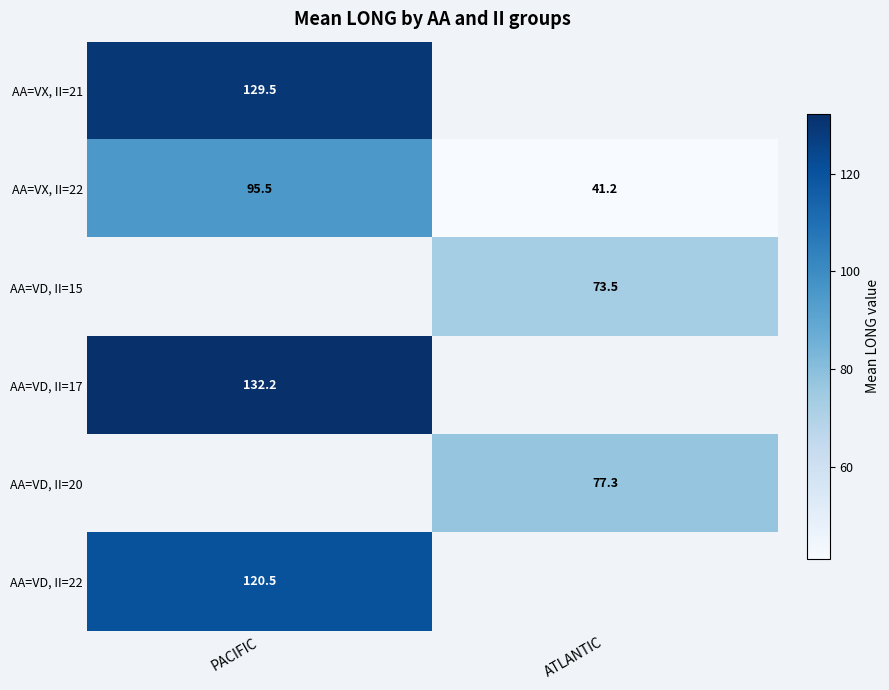

The AA=VD, II=20 series shows 77.3 at ATLANTIC. True or false?

True